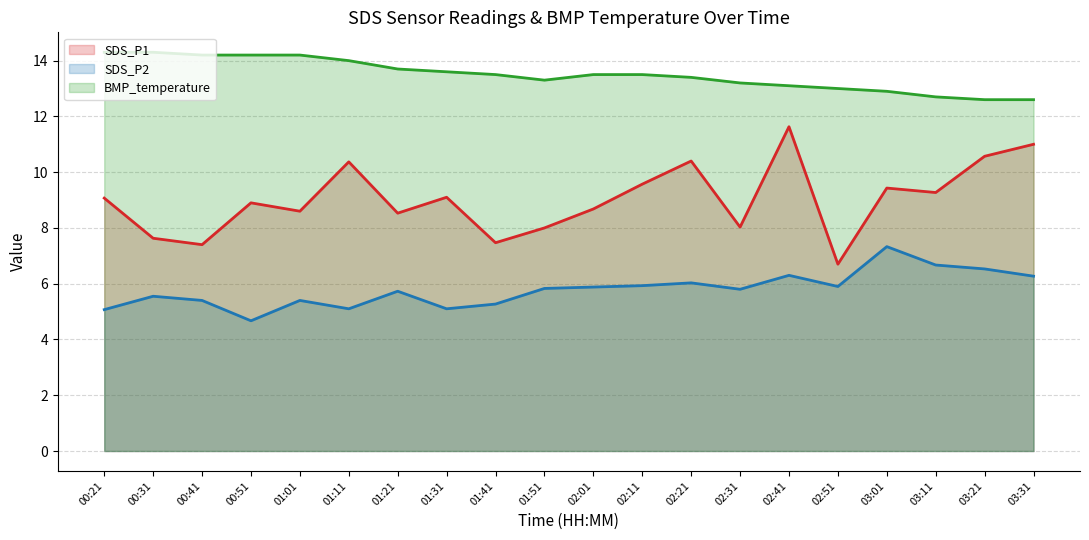

Read the SDS_P2 value at 03:21.

6.5